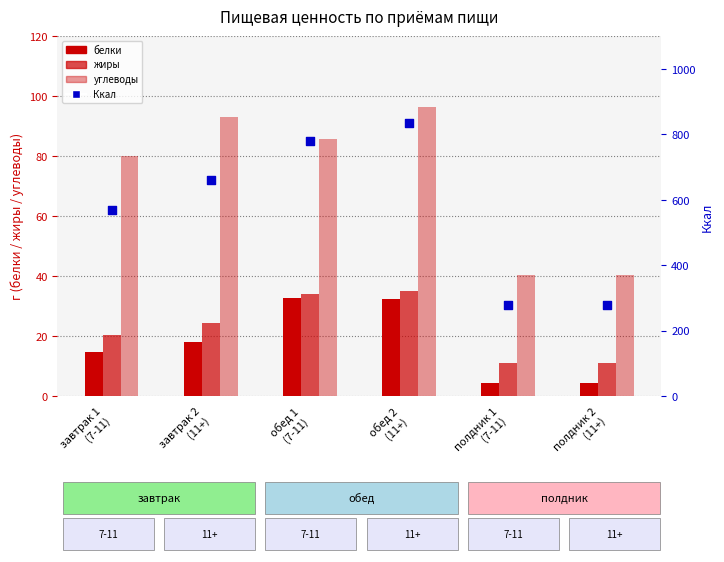

What are all the series names shown in the legend?

белки, жиры, углеводы, Ккал